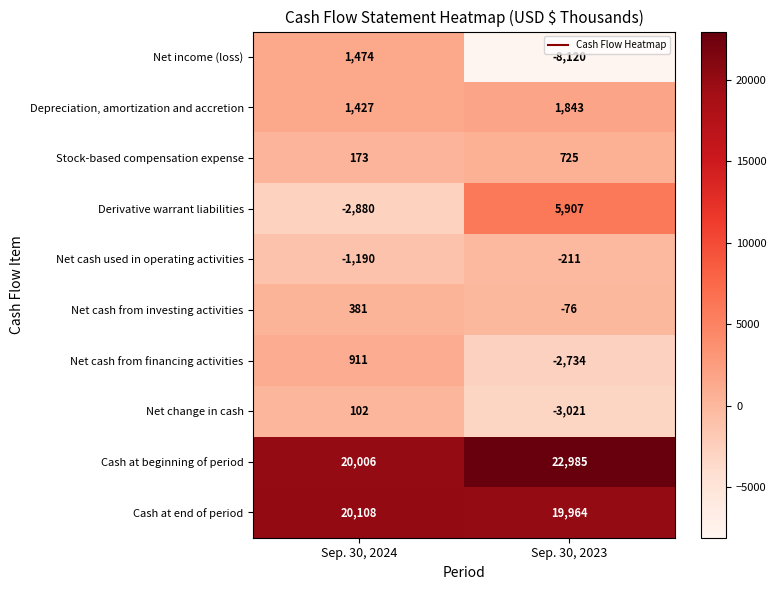

What is the difference between the maximum and minimum values in the Net change in cash series?

3123